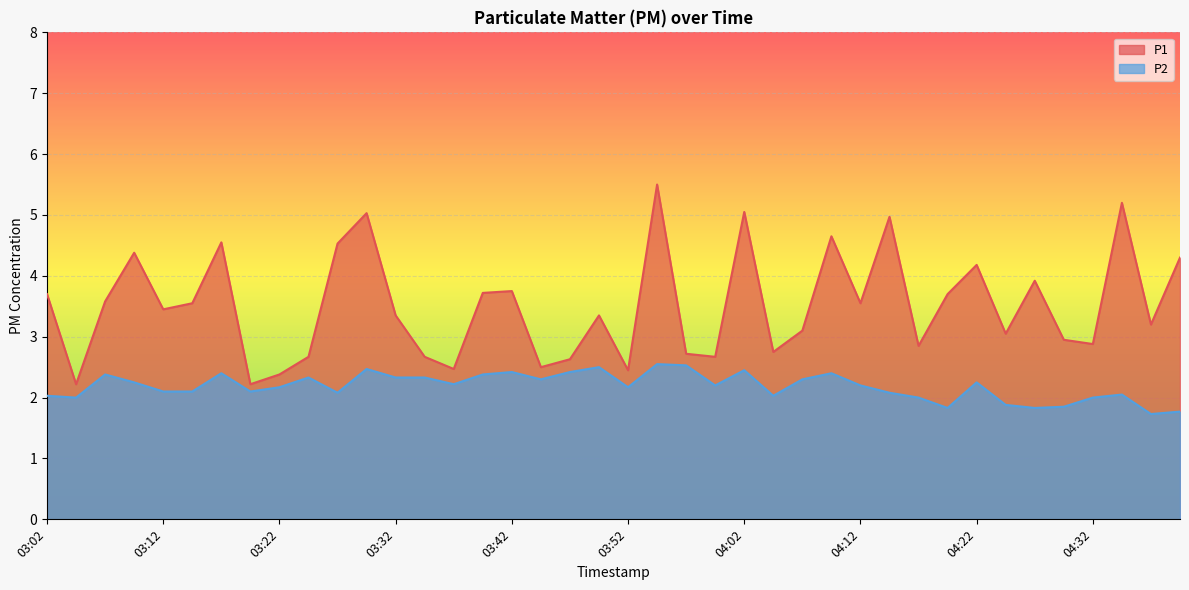

Where is the first local minimum for P2?

03:05